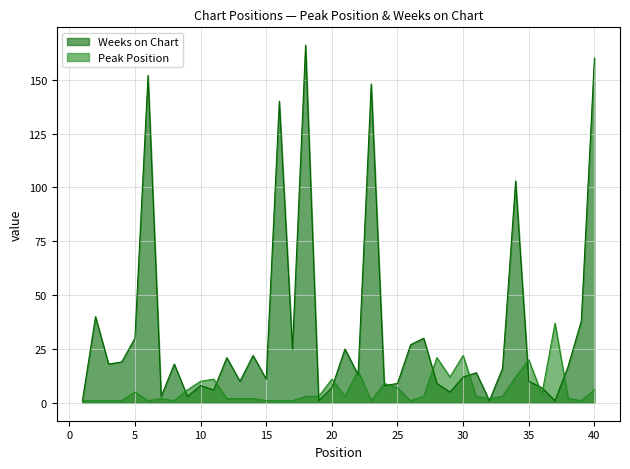

How many lines are shown in the chart?

2